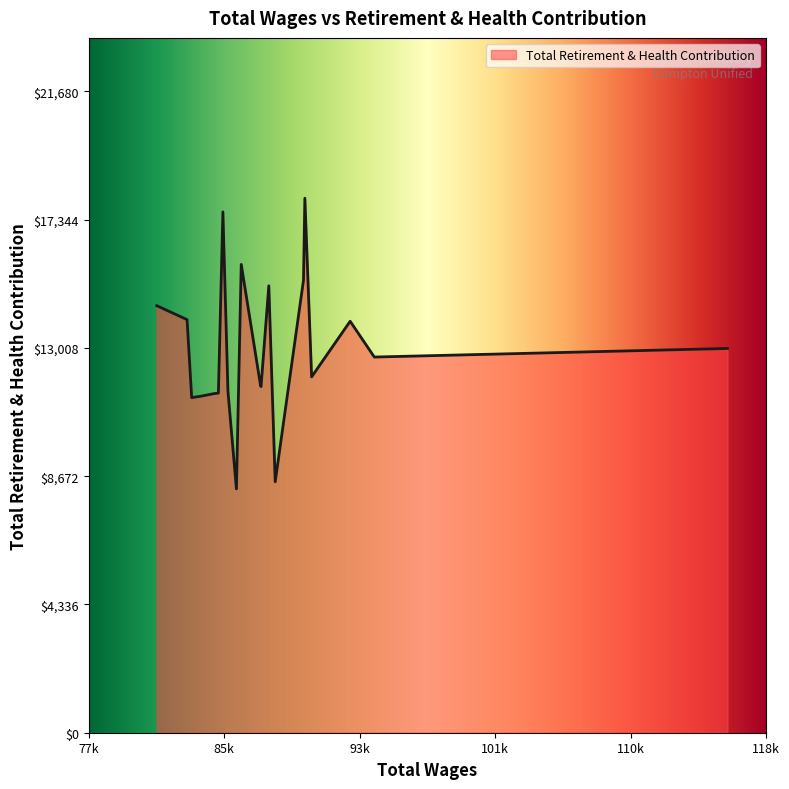

How many lines are shown in the chart?

1